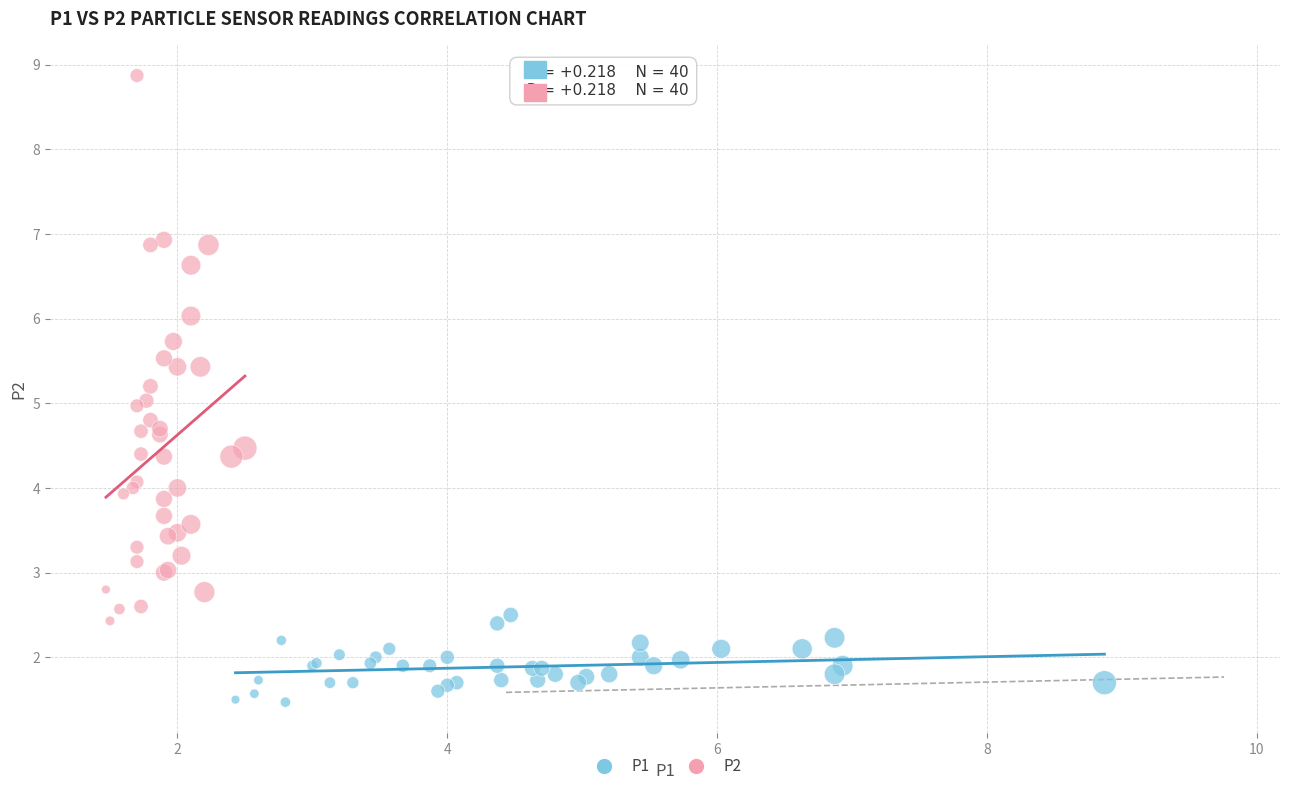

What are all the series names shown in the legend?

P1, P2